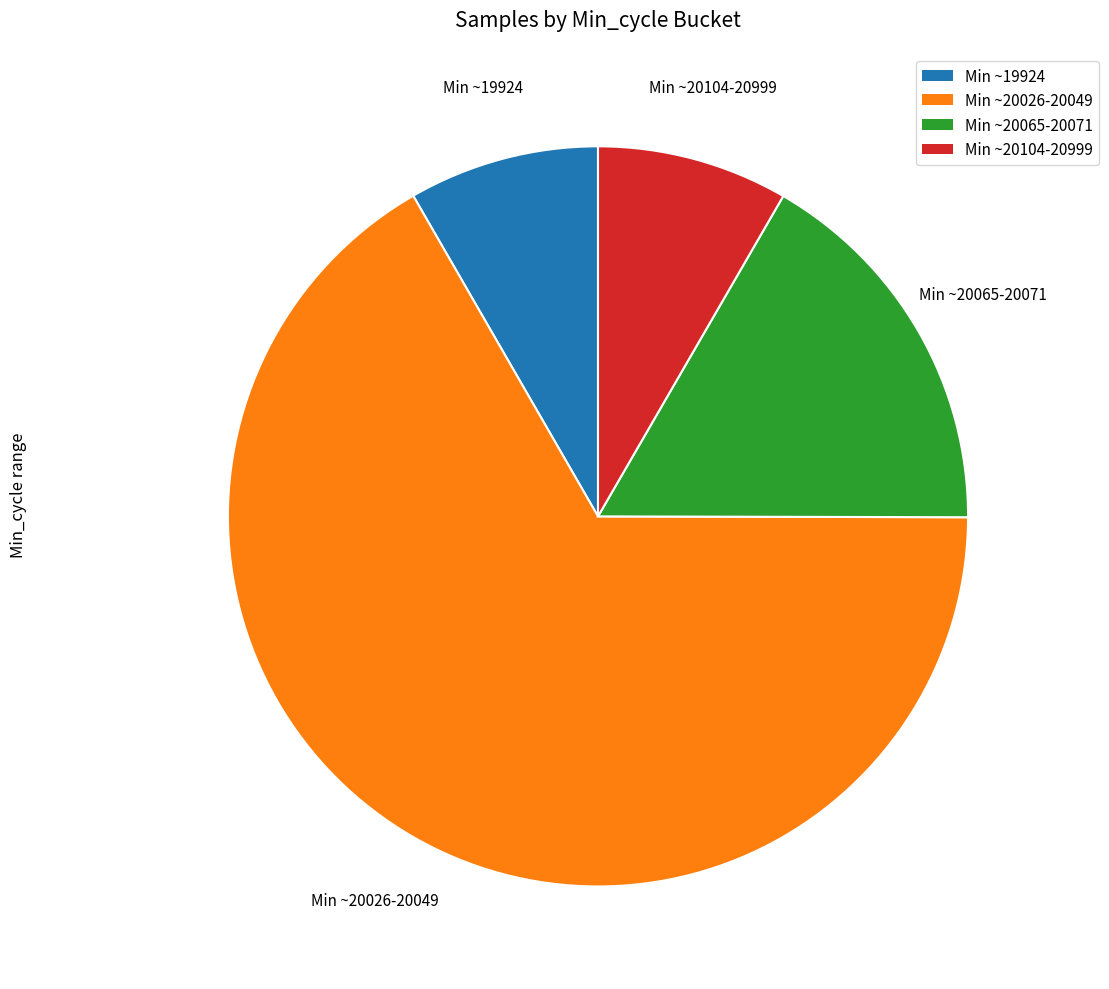

How many slices are in this pie chart?

4